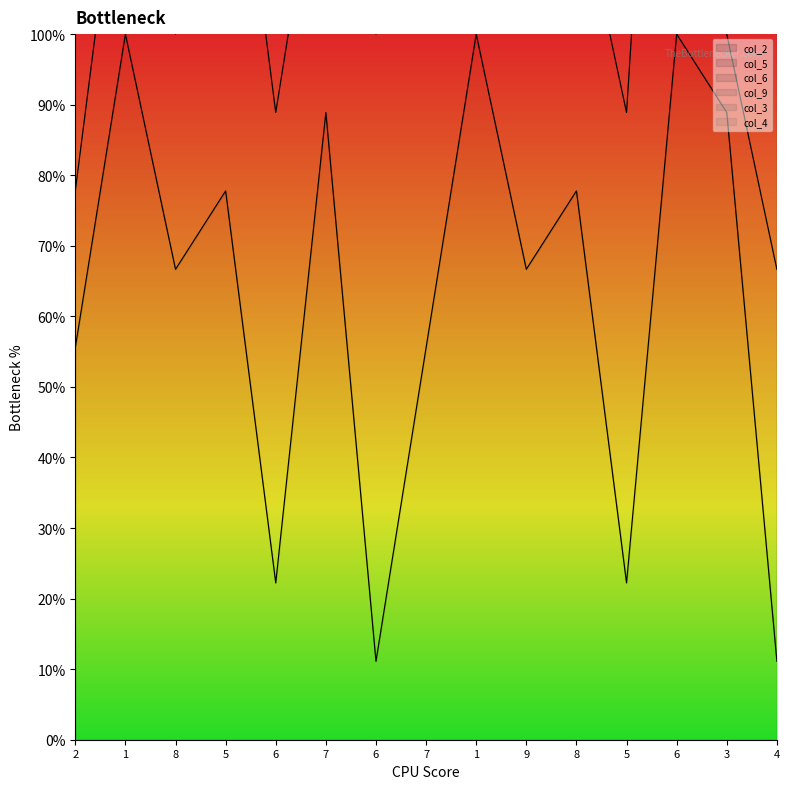

Rank the categories by col_3_line value from lowest to highest.

2, 3, 6, 8, 8, 5, 9, 4, 1, 1, 6, 7, 5, 7, 6